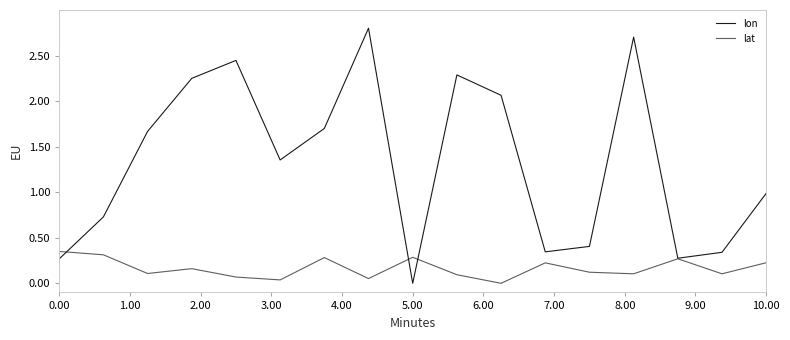

What is the sum of all lat values?

2.8